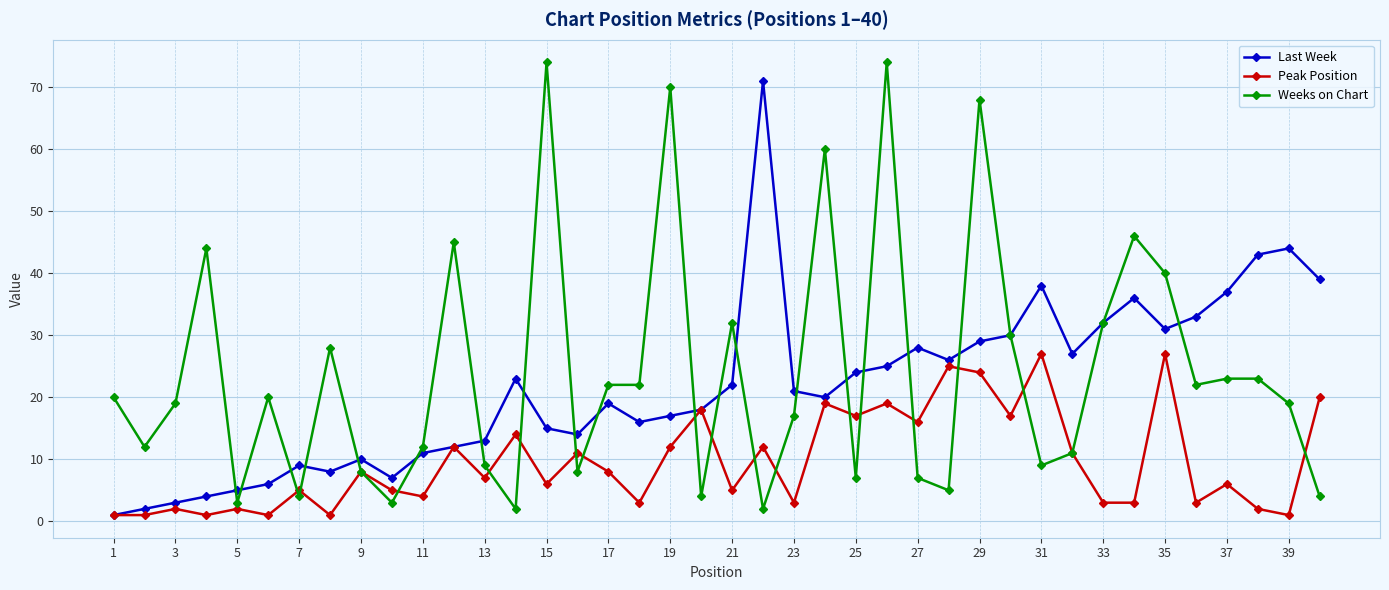

True or false: Weeks on Chart has more than 0 points higher than both neighbors.

True